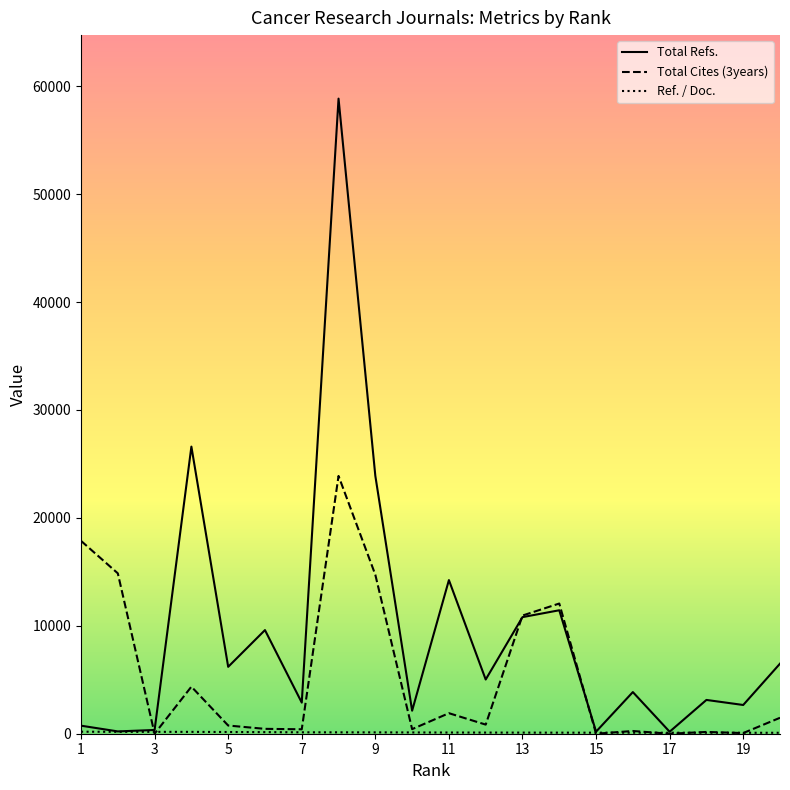

What is the greatest value displayed?

58854.0